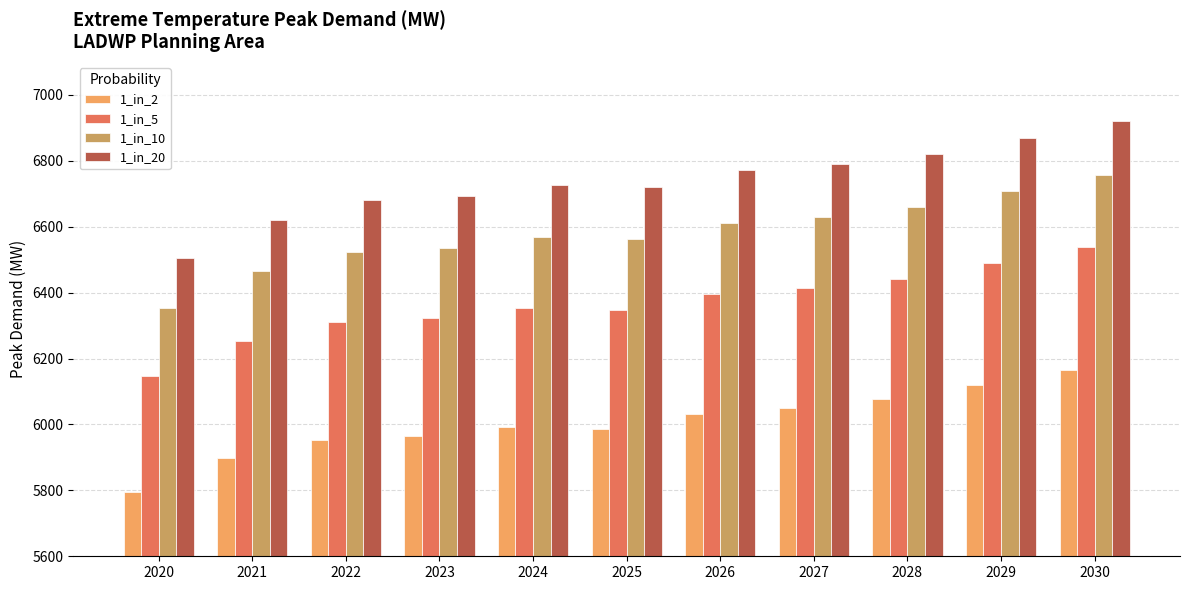

Rank the series by their maximum value, from highest to lowest.

1_in_20, 1_in_10, 1_in_5, 1_in_2